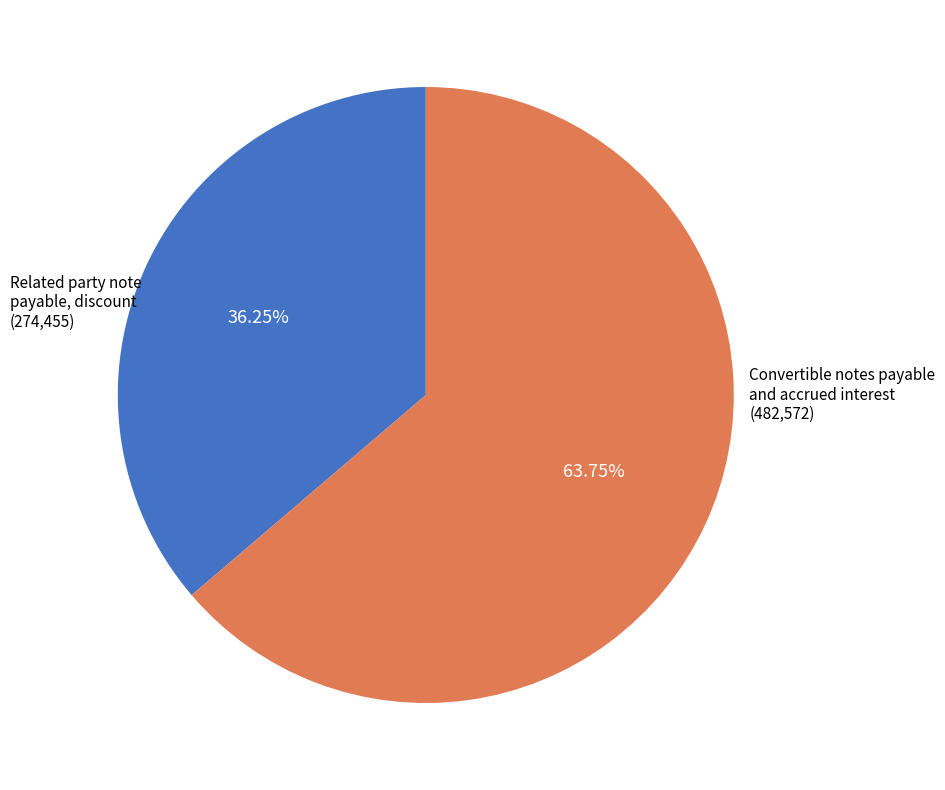

To the nearest percent, what percentage of the pie is Related party note payable, discount?

36%